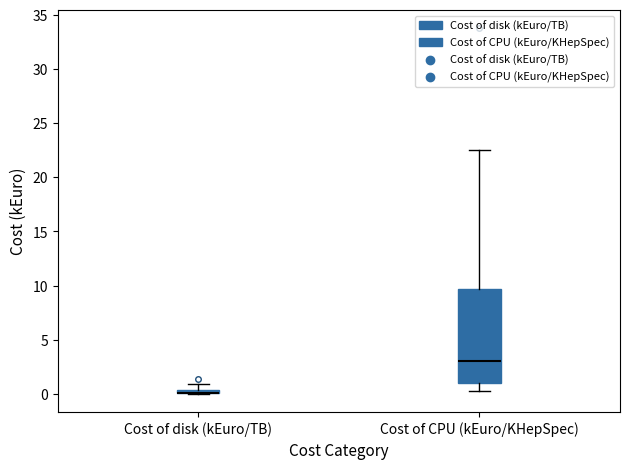

Which box is the tallest, from its lower edge to its upper edge?

Cost of CPU (kEuro/KHepSpec)